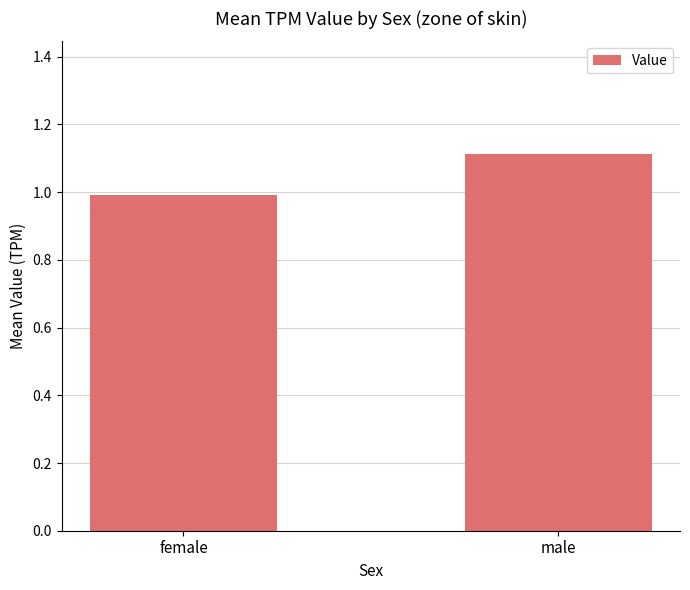

Which has a higher value, male or female?

male